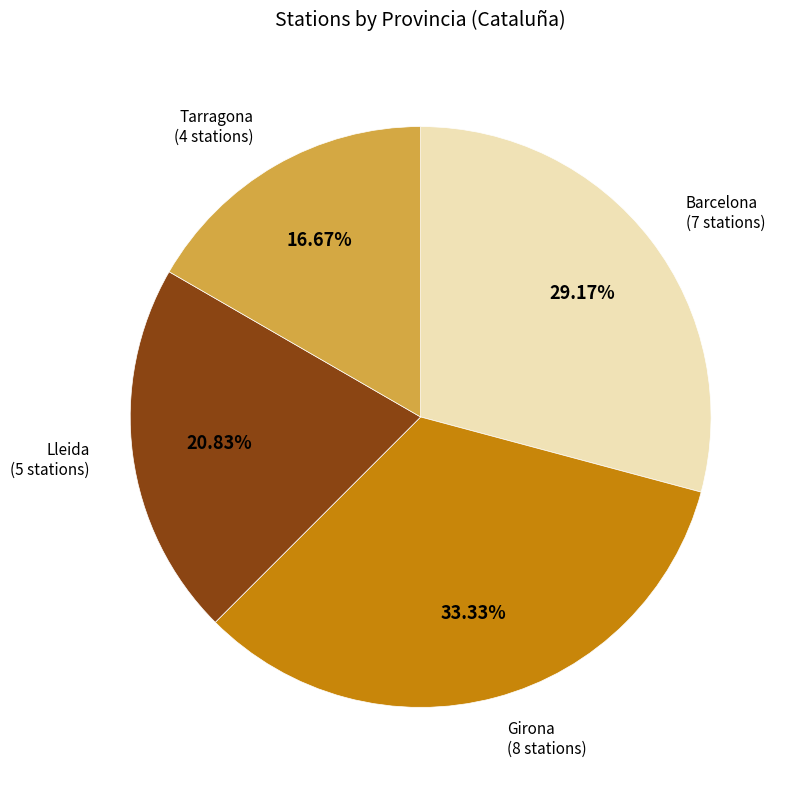

Which slice is the largest?

Girona